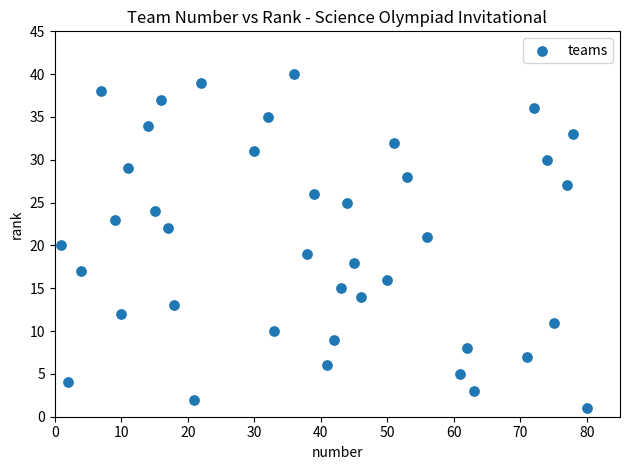

What is the range of Y values (max minus min)?

39